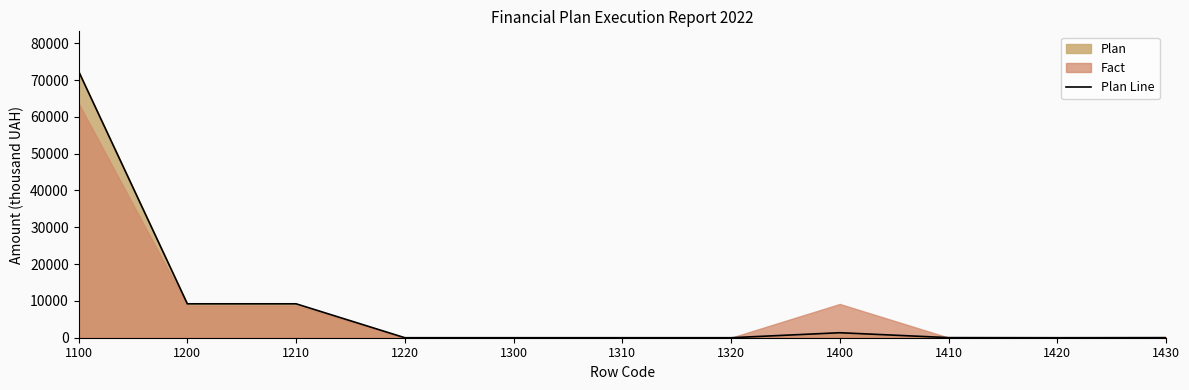

How many lines are shown in the chart?

1